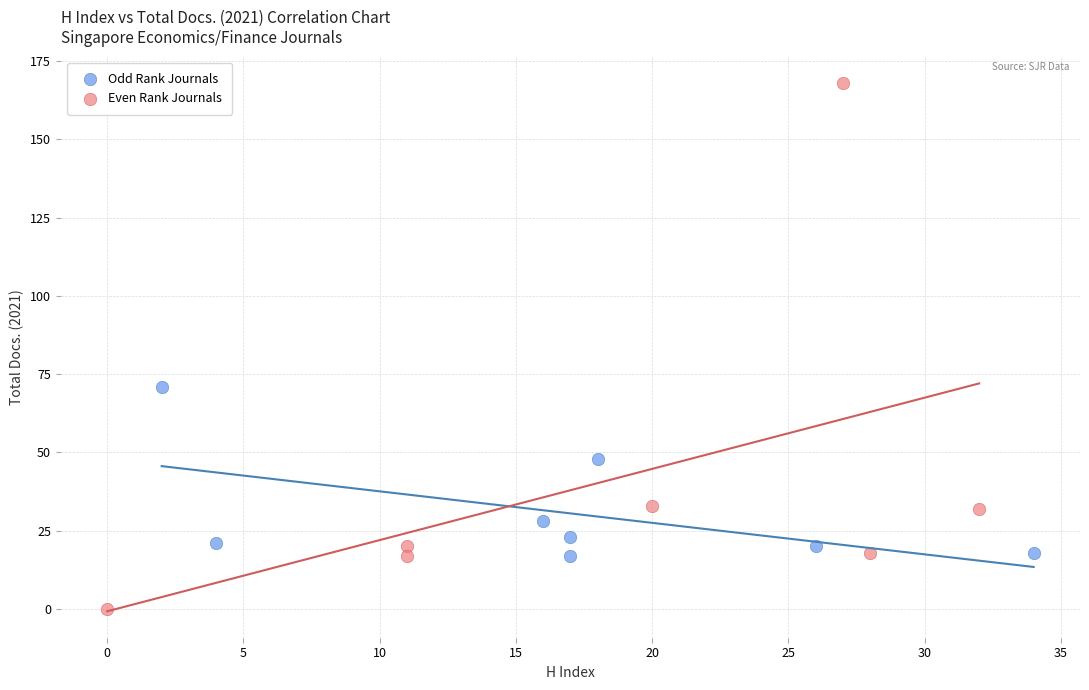

What are all the series names shown in the legend?

Odd Rank Journals, Even Rank Journals